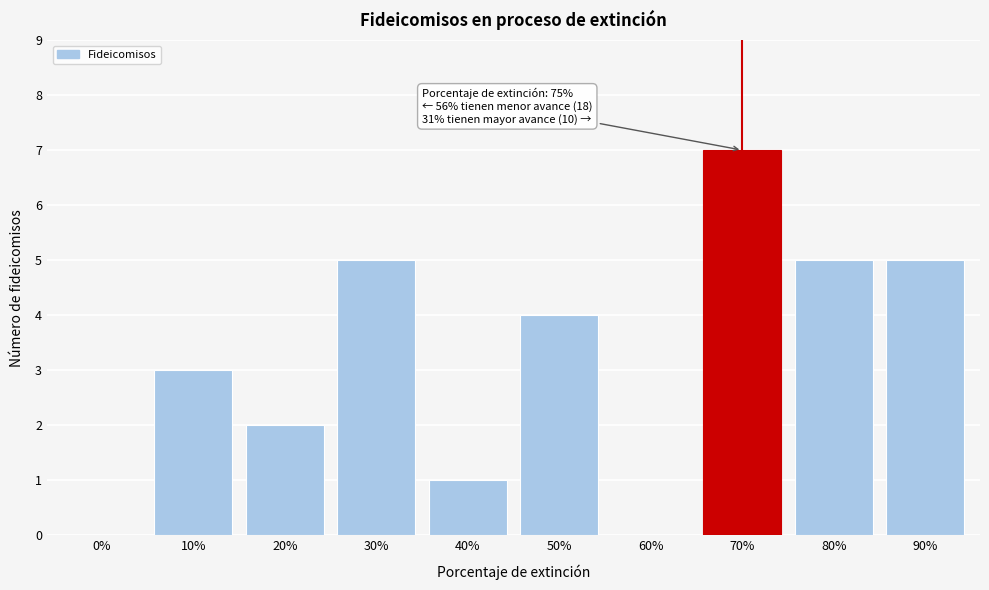

Reading left to right, list all the values displayed in this chart.

0%=0	10%=3	20%=2	30%=5	40%=1	50%=4	60%=0	70%=7	80%=5	90%=5